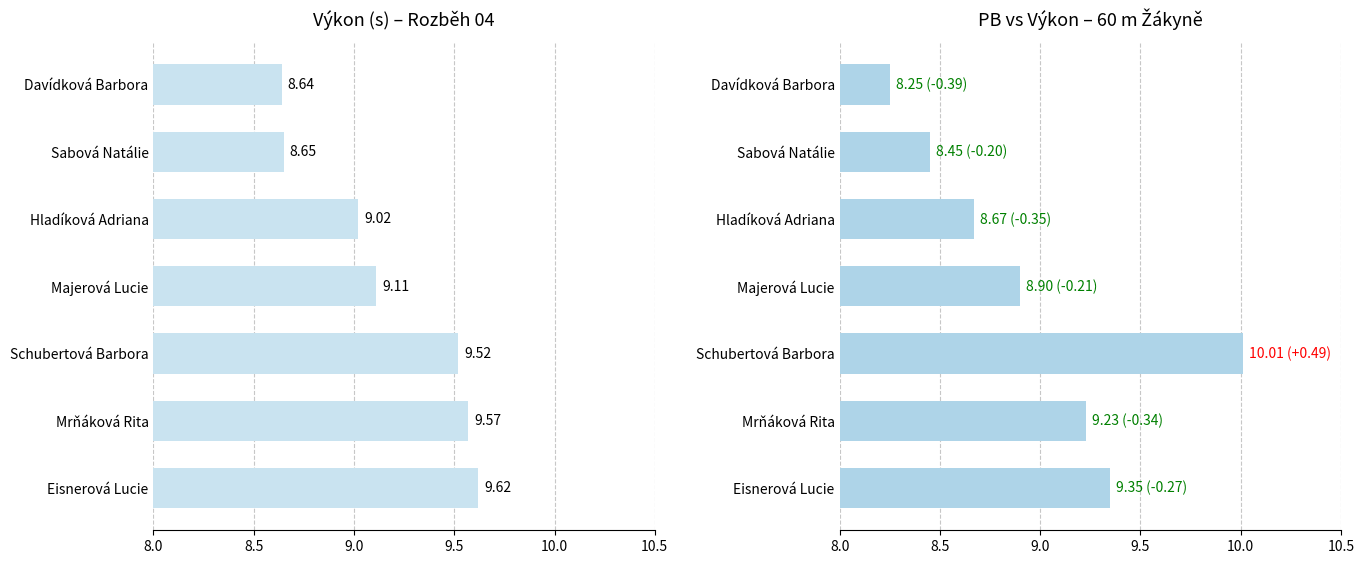

At how many categories does at least one series exceed 8?

7